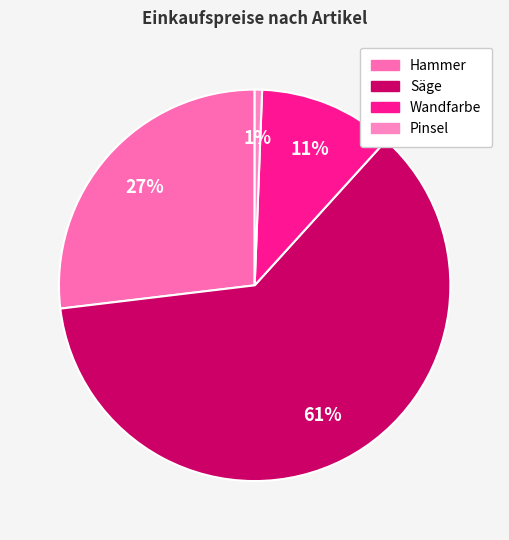

How much of the chart is everything except Hammer?

73.1%